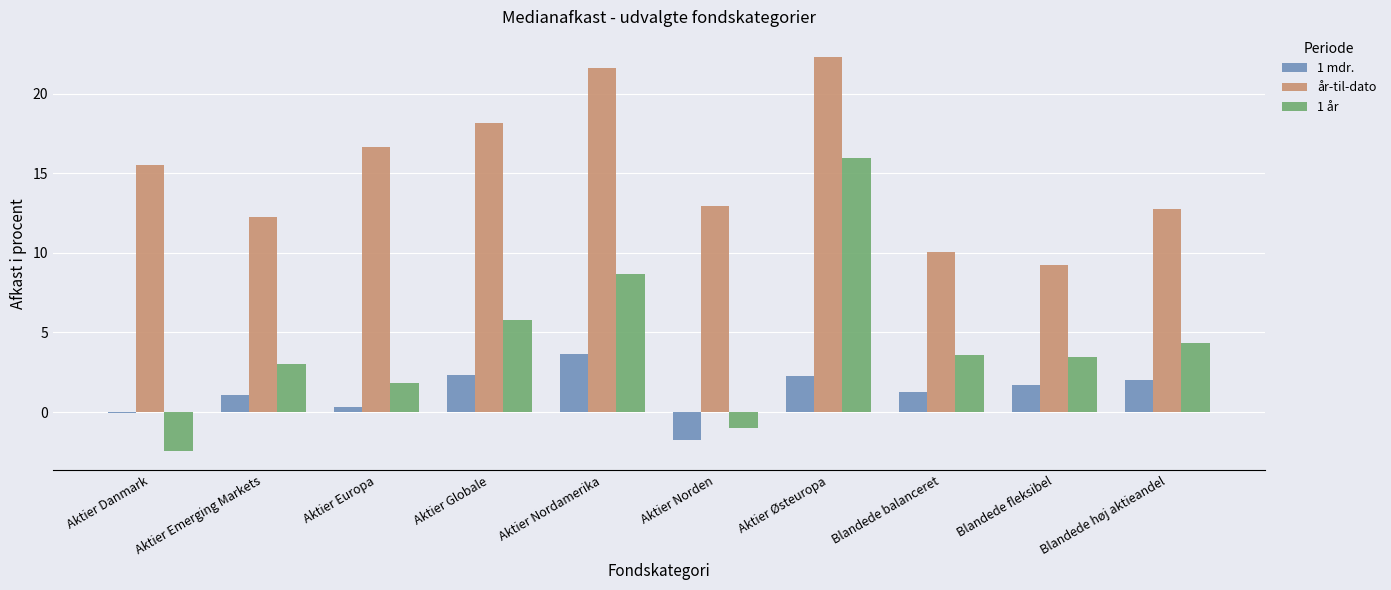

What are all the series names shown in the legend?

1 mdr., år-til-dato, 1 år